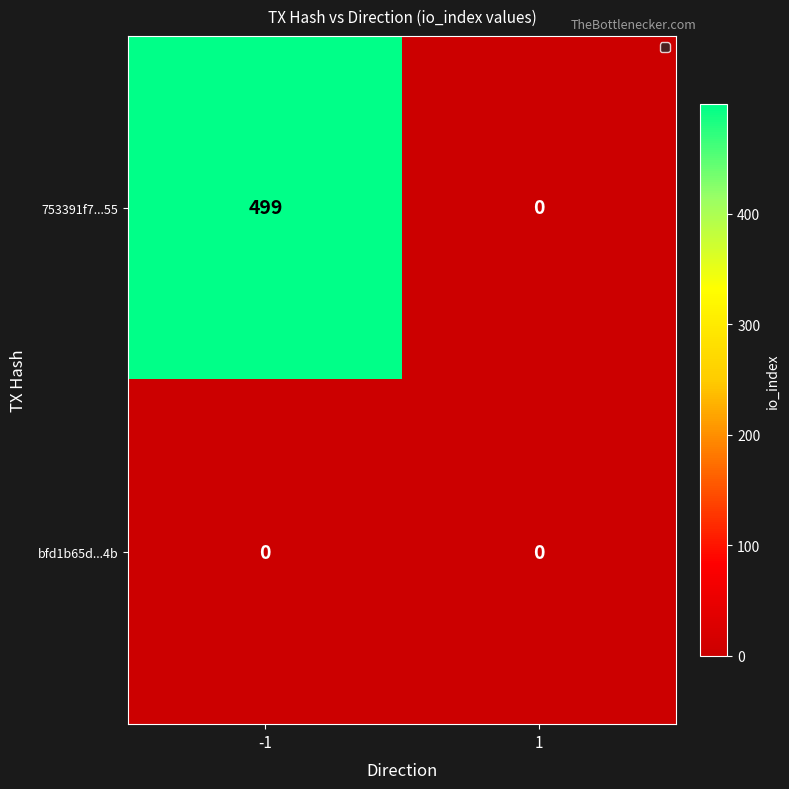

Reading right to left, extract all data points from this chart.

753391f7...55: 1=0	-1=499
bfd1b65d...4b: 1=0	-1=0